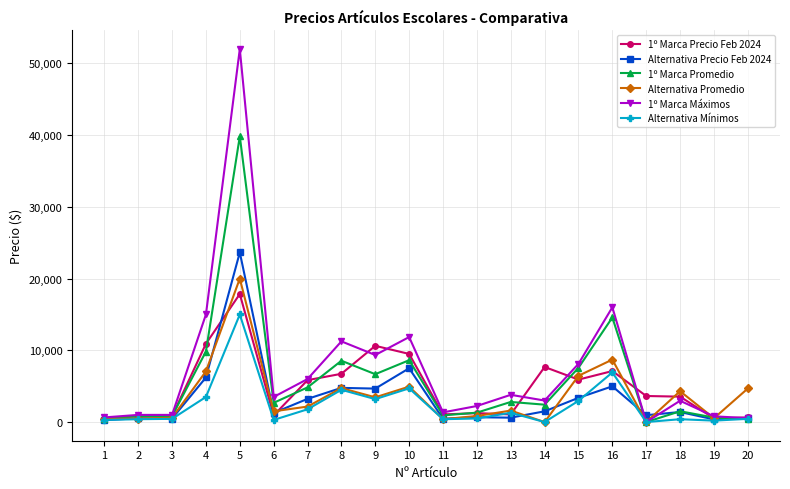

True or false: 1º Marca Máximos has more than 1 interior local peaks.

True